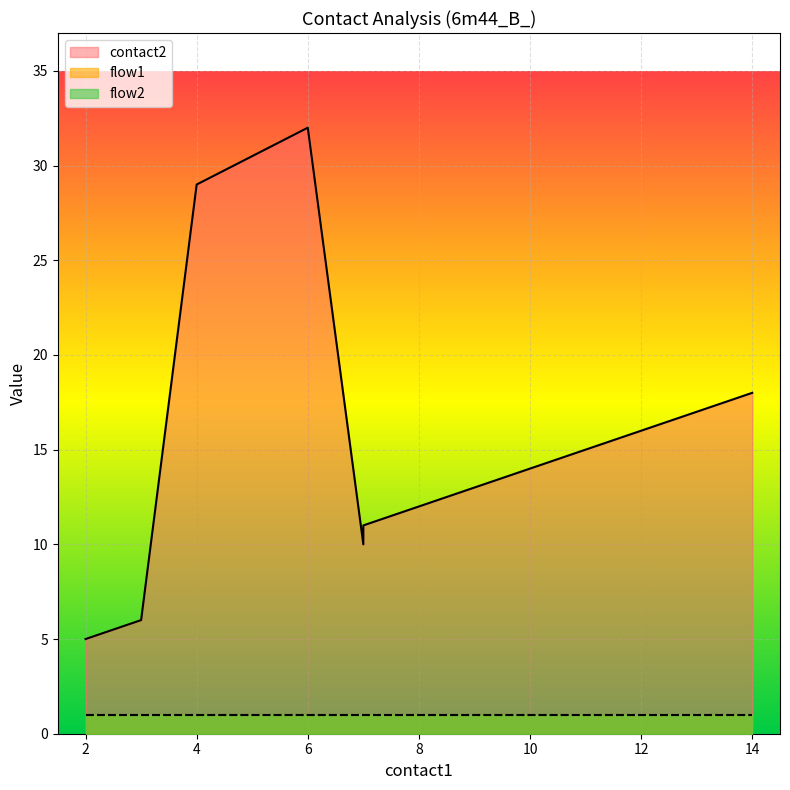

Reading right to left, transcribe all the data shown in this chart.

contact2: 14=18	13=17	12=16	11=15	10=14	9=13	8=12	7=11	7=10	6=32	4=29	3=6	2=5
flow1: 14=1	13=1	12=1	11=1	10=1	9=1	8=1	7=1	7=1	6=1	4=1	3=1	2=1
flow2: 14=1	13=1	12=1	11=1	10=1	9=1	8=1	7=1	7=1	6=1	4=1	3=1	2=1